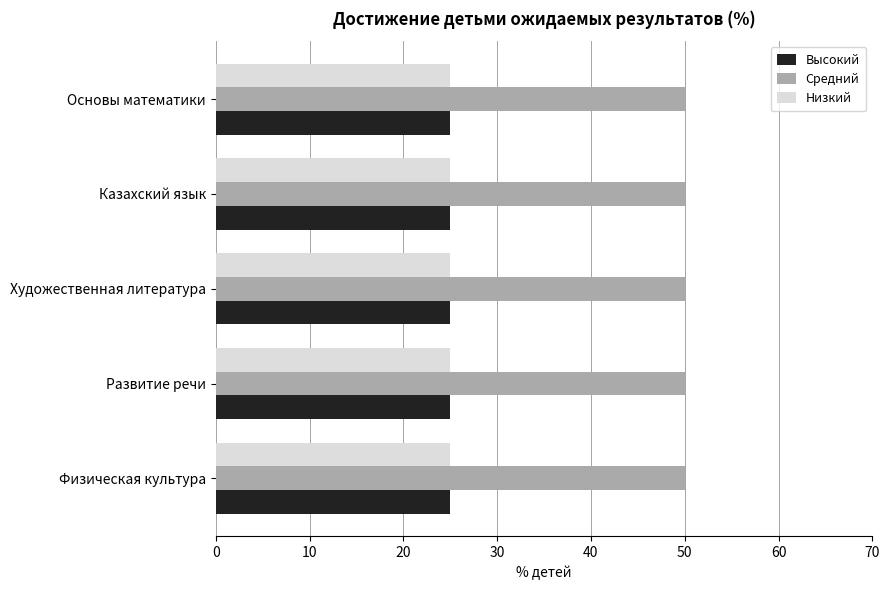

What is the average value of the Высокий series?

25